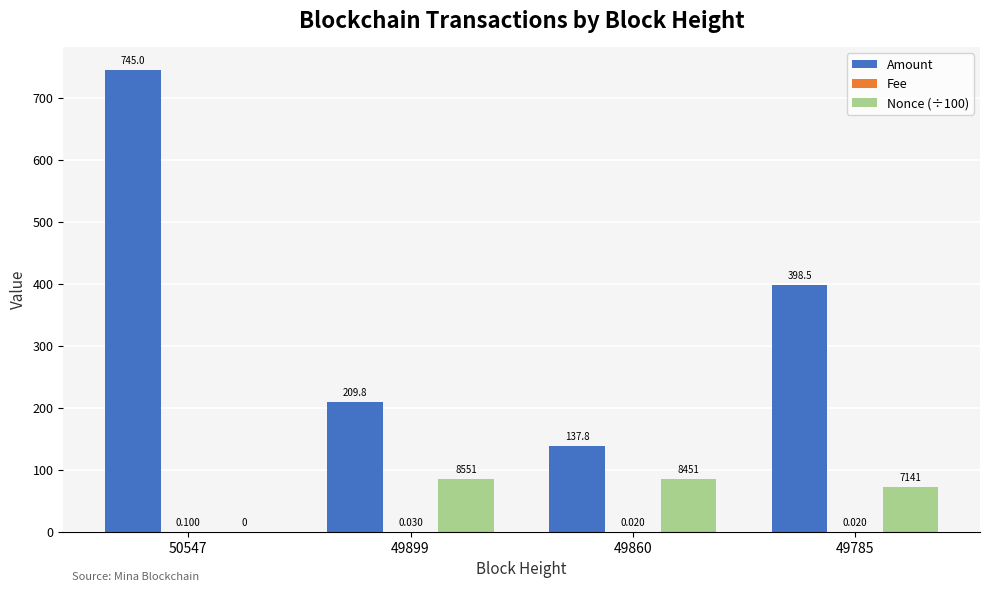

At which label does Nonce (÷100) first exceed 84?

49899